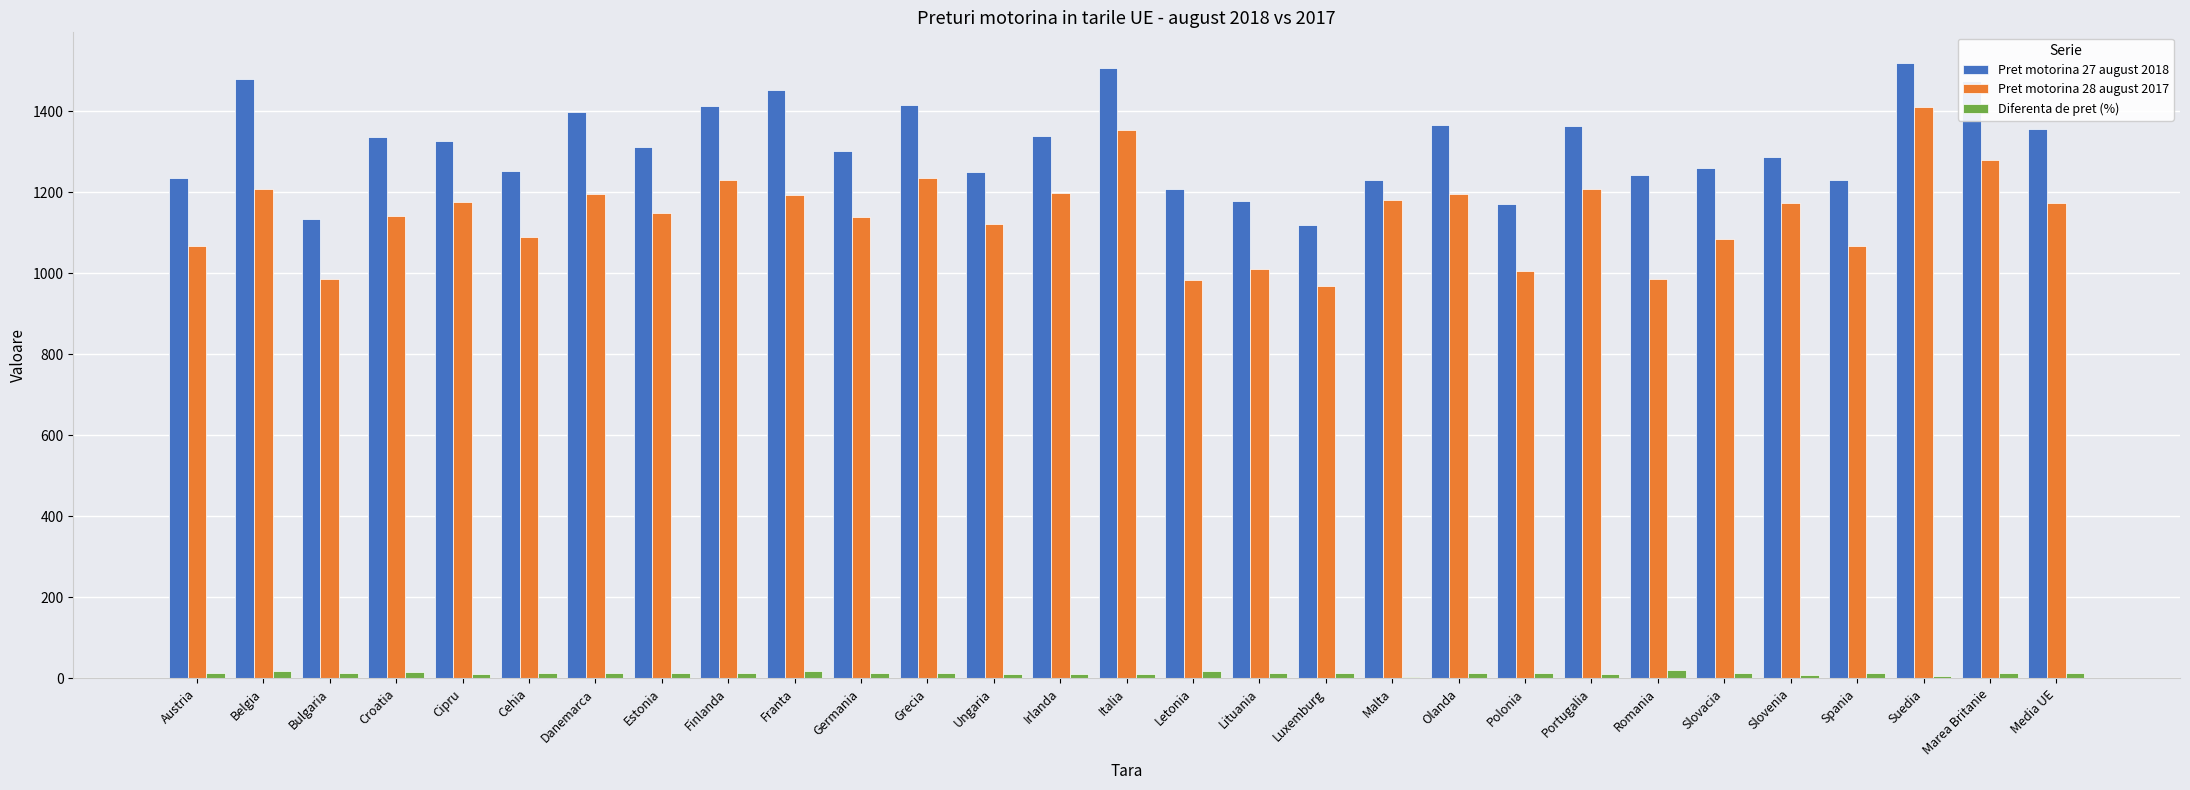

The value of Pret motorina 27 august 2018 at Cehia is 1971.0. True or false?

False